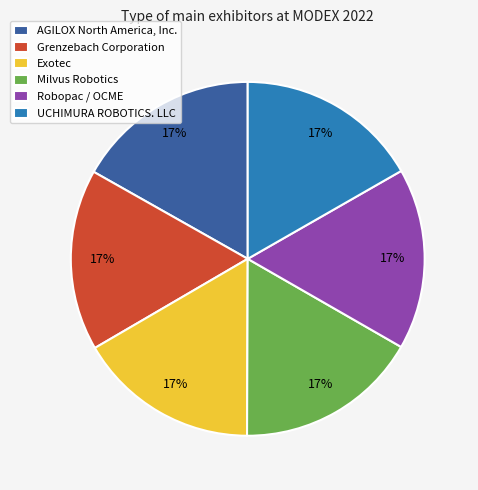

To the nearest percent, what percentage of the pie is Exotec?

17%